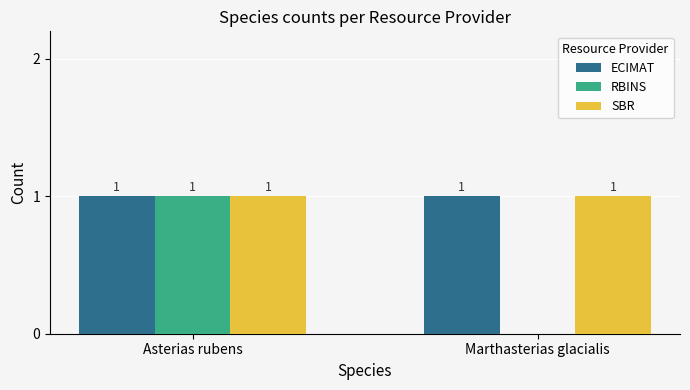

Are the bars grouped side by side (vs. stacked)?

Yes